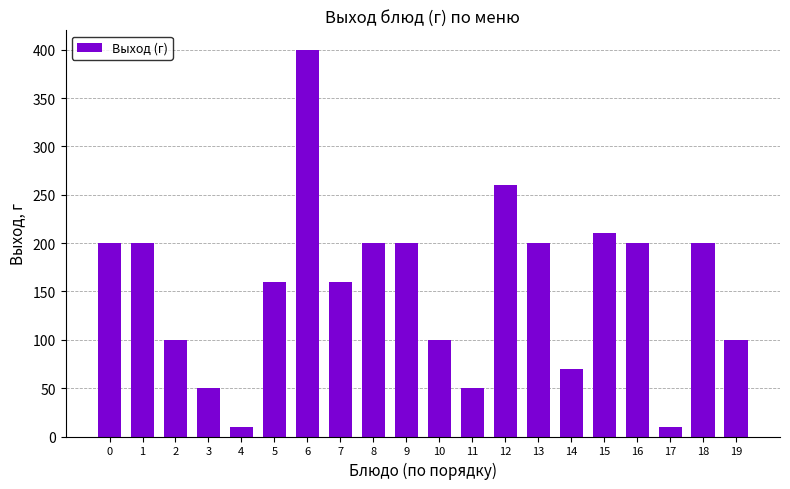

What is the difference between the maximum and second lowest values?

390